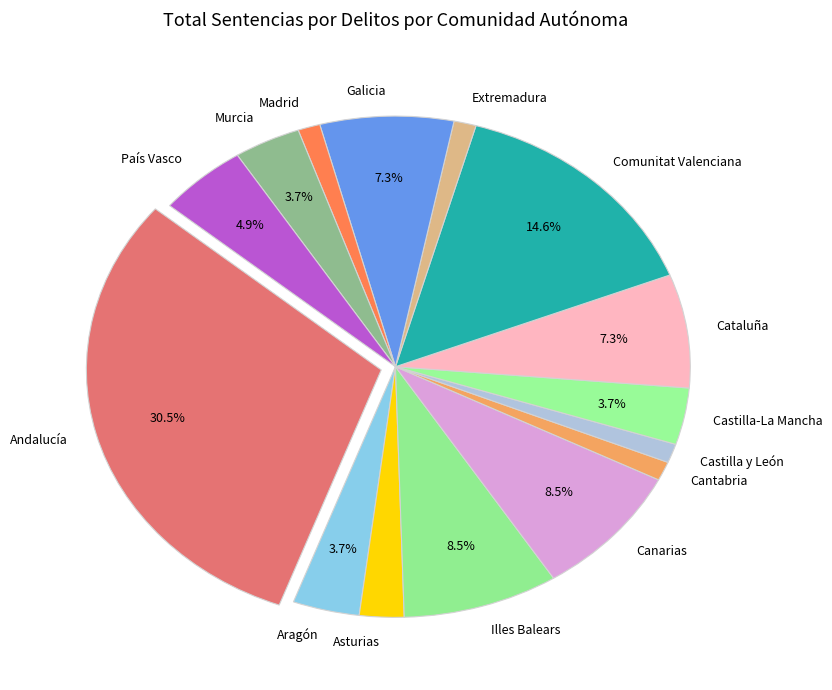

Count the number of slices in the pie.

15